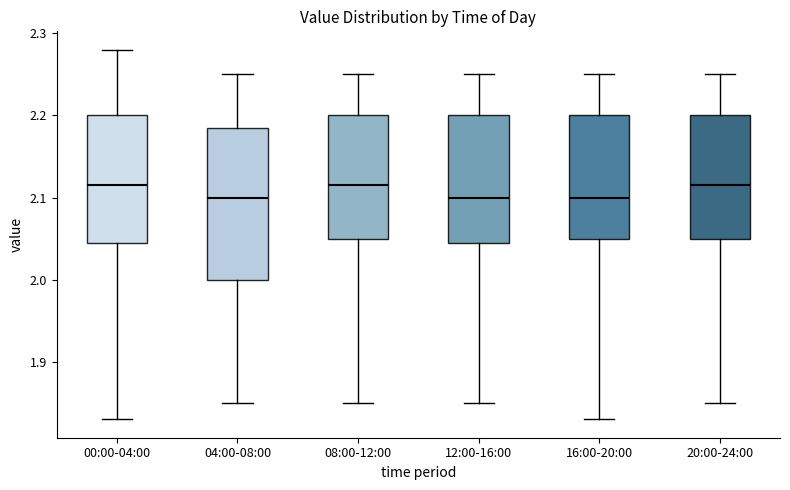

Which box is the tallest, from its lower edge to its upper edge?

04:00-08:00